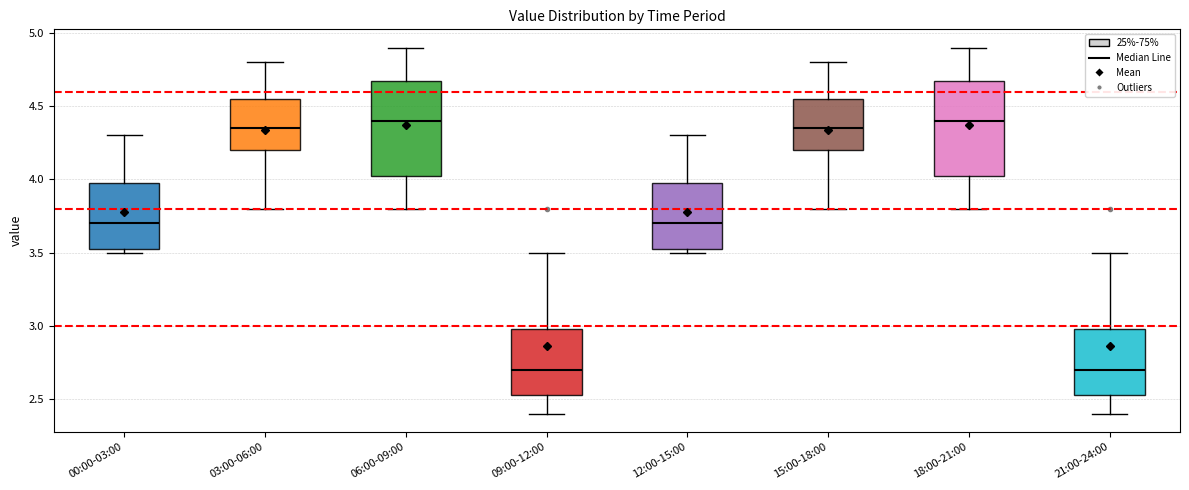

Reading left to right, transcribe this box plot: for each box, give where its median line is, the range the box spans, and where its two whiskers end, as read against the y-axis. The values are not printed on the chart, so give them approximately, as read against the axis.

00:00-03:00: median 3.70, box 3.55 to 4.00, whiskers 3.50 to 4.30
03:00-06:00: median 4.35, box 4.20 to 4.55, whiskers 3.80 to 4.80
06:00-09:00: median 4.40, box 4.05 to 4.70, whiskers 3.80 to 4.90
09:00-12:00: median 2.70, box 2.55 to 3.00, whiskers 2.40 to 3.50
12:00-15:00: median 3.70, box 3.55 to 4.00, whiskers 3.50 to 4.30
15:00-18:00: median 4.35, box 4.20 to 4.55, whiskers 3.80 to 4.80
18:00-21:00: median 4.40, box 4.05 to 4.70, whiskers 3.80 to 4.90
21:00-24:00: median 2.70, box 2.55 to 3.00, whiskers 2.40 to 3.50